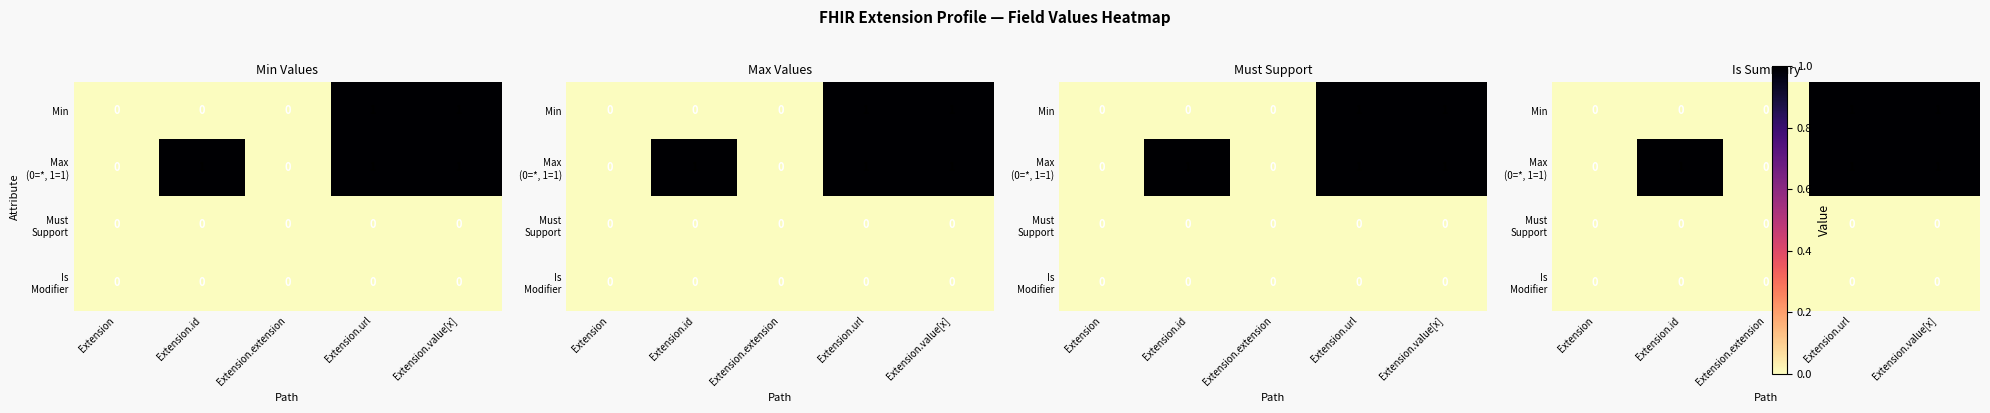

Is the value of Is Modifier at Extension.extension greater than the value of Max (0=*, 1=1) at Extension.value[x]?

No